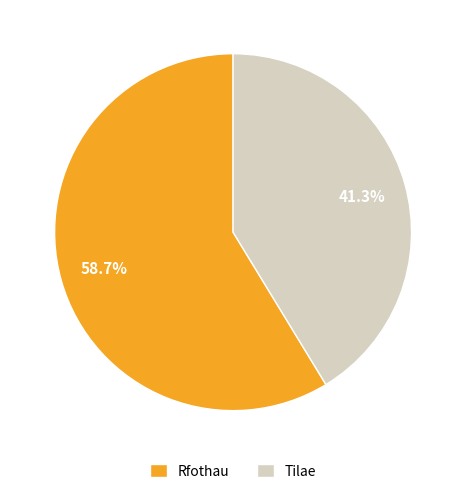

Which slice is the smallest?

Tilae